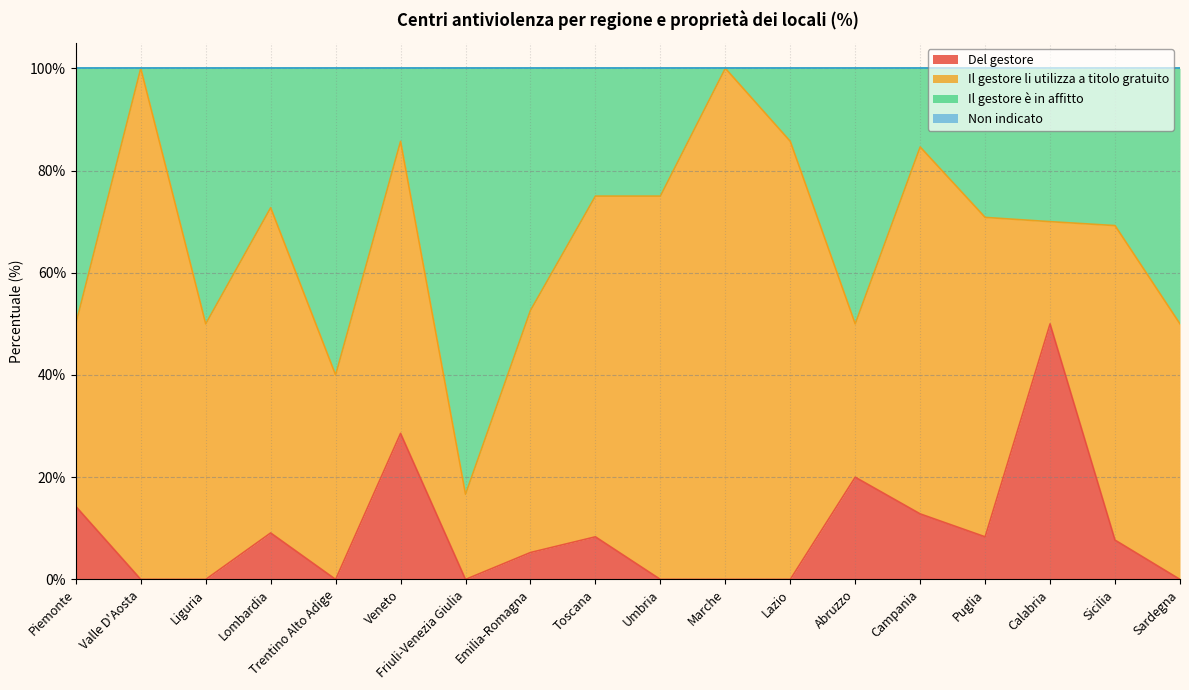

What is the difference between the Del gestore values at Campania and Trentino Alto Adige?

12.8